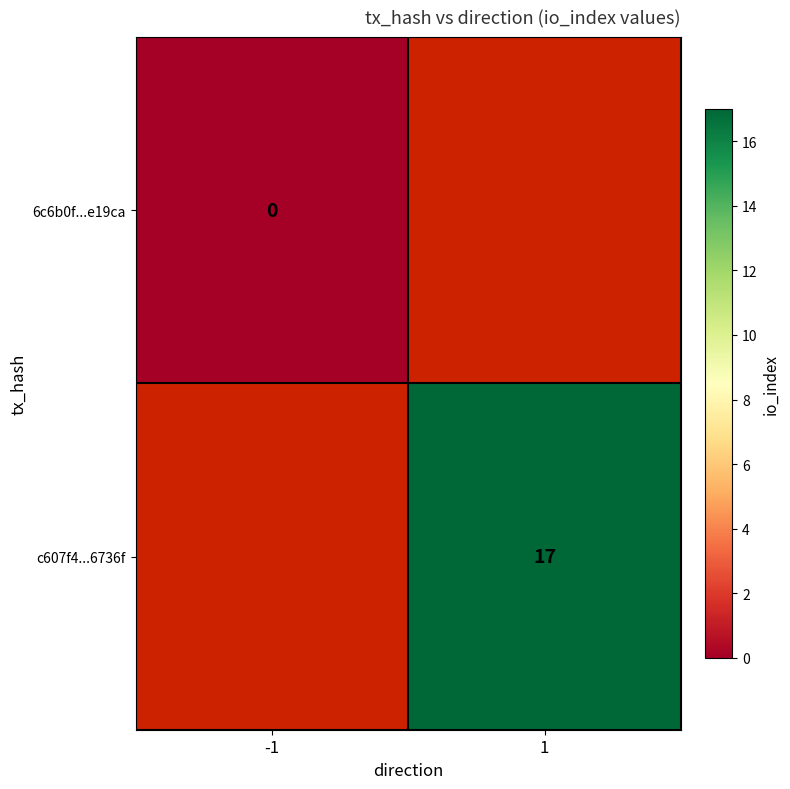

True or false: c607f4...6736f has a value of 26 at 1.

False